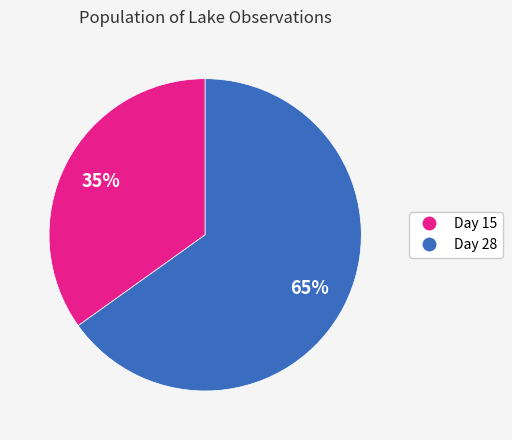

Does any single category account for the majority?

Yes